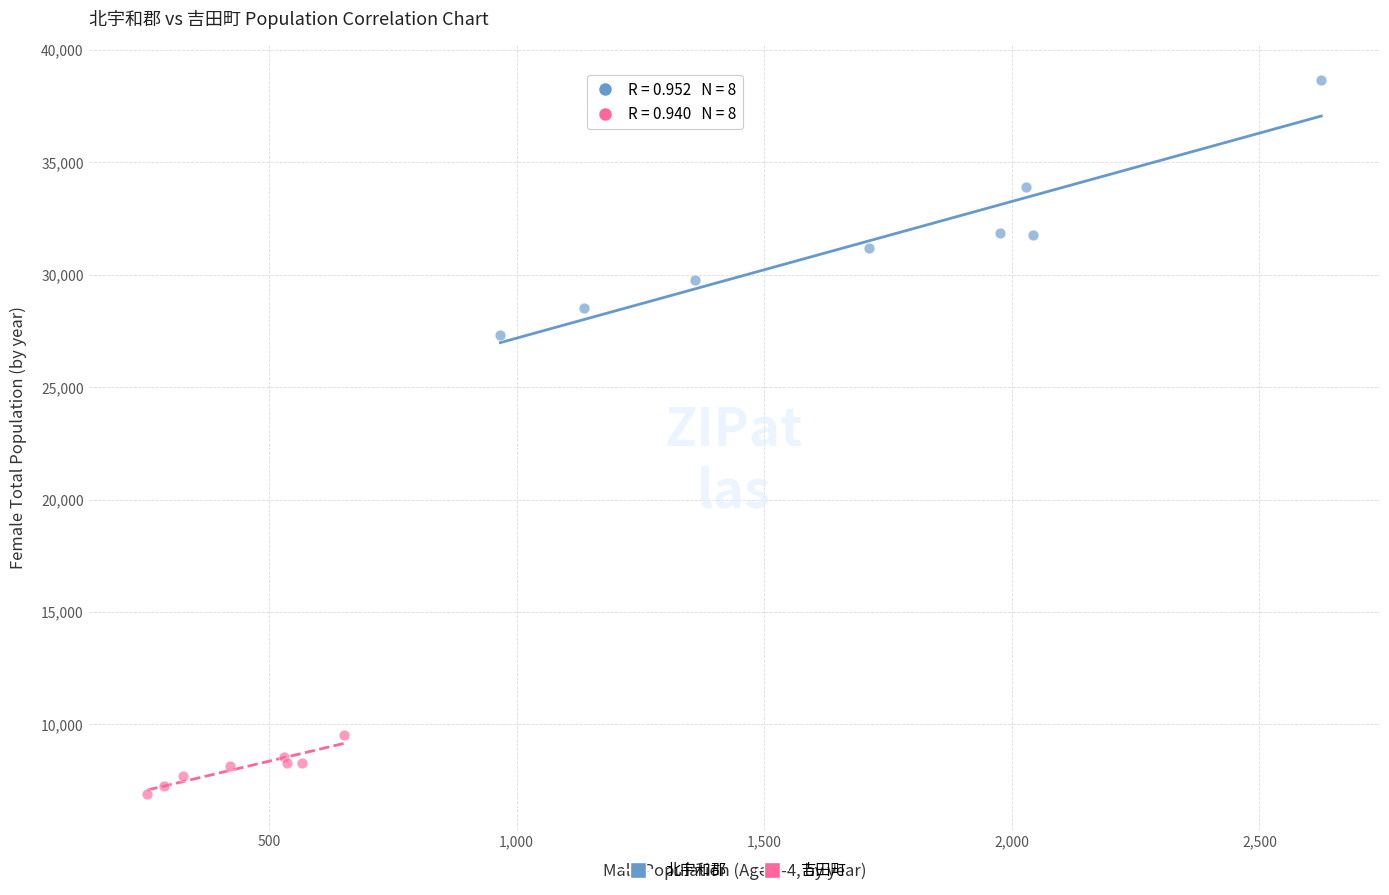

Which series has the largest Y range (max minus min)?

北宇和郡